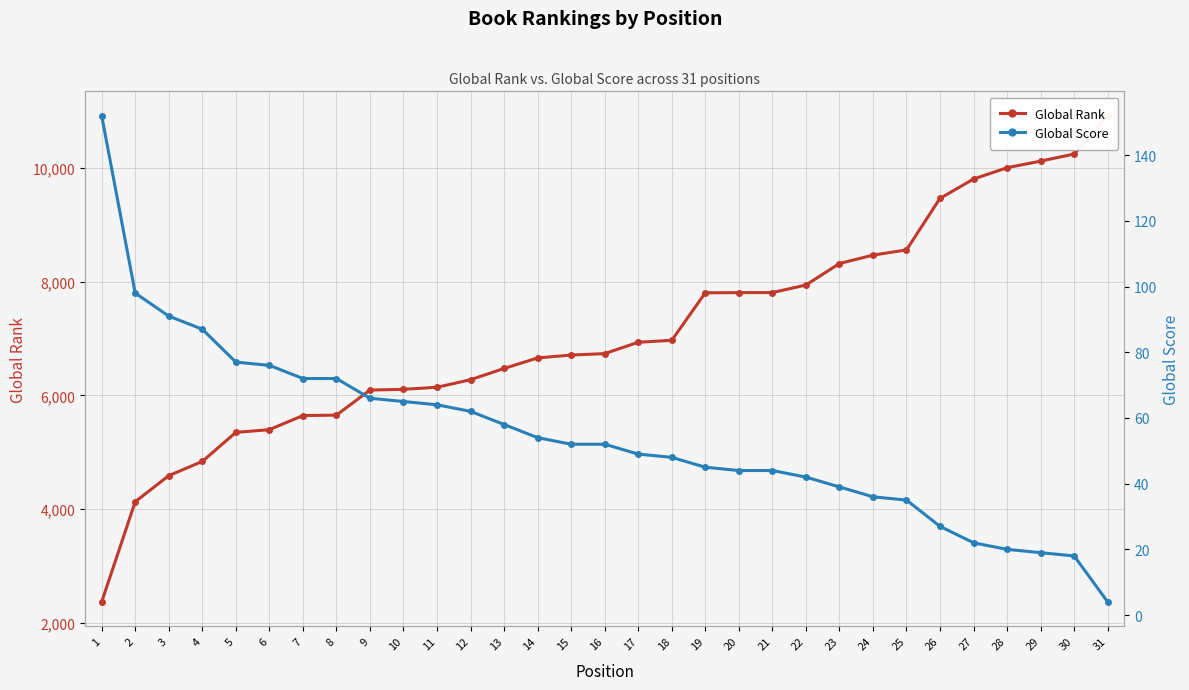

Is this an area chart (filled region under the line)?

No